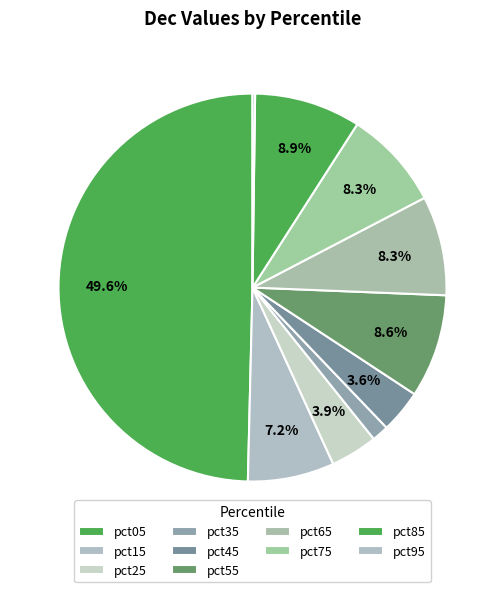

What is the largest slice in the pie chart?

pct05